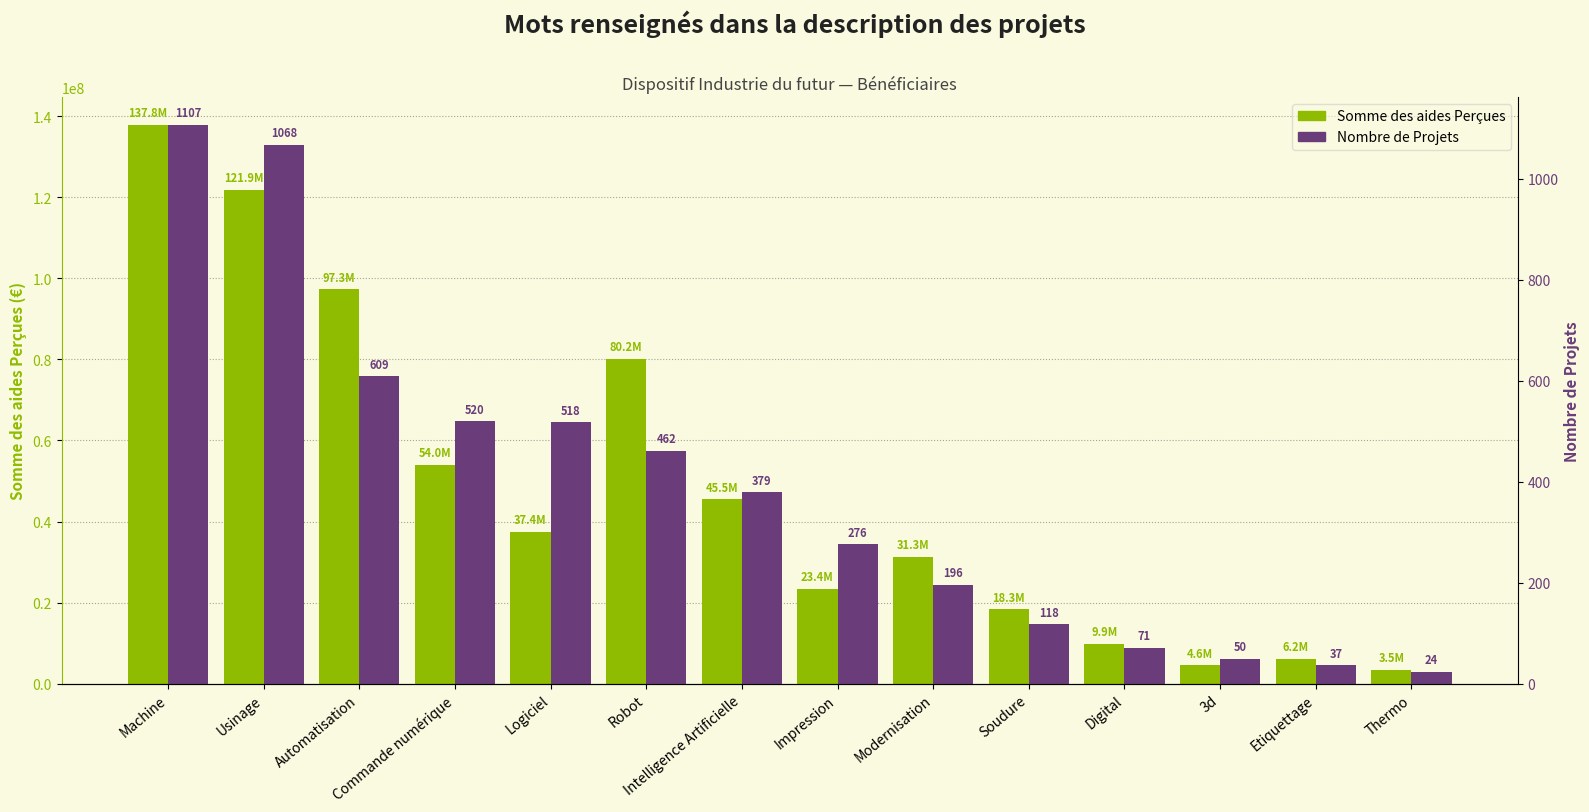

How many values in the Somme des aides Perçues series exceed 37446405?

7